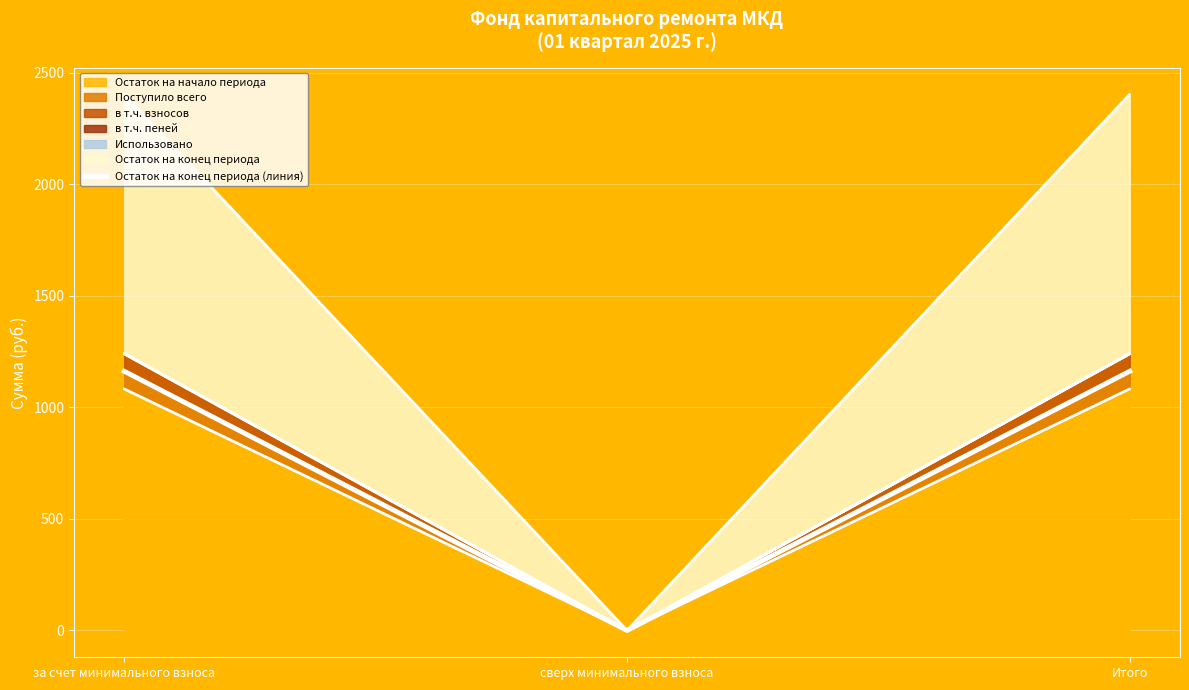

List the labels in order of value, largest first.

за счет минимального взноса, Итого, сверх минимального взноса